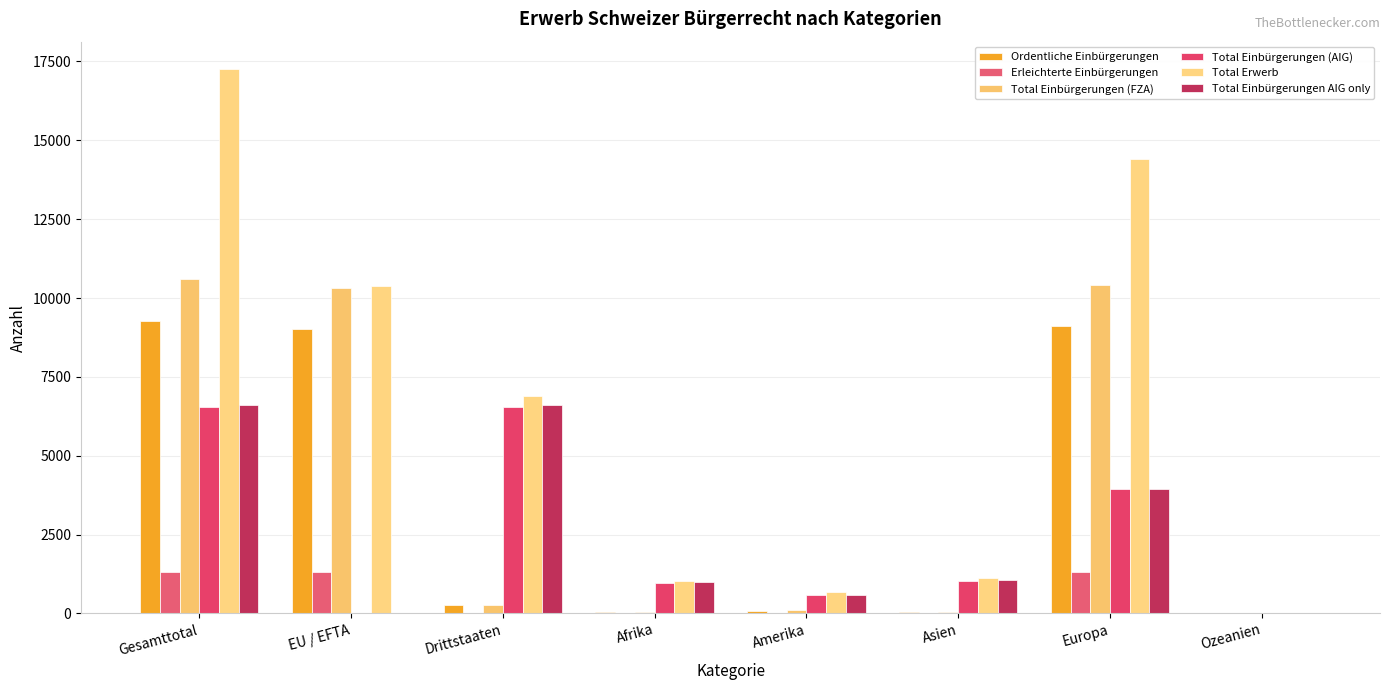

What is the label of the 7th bar from the left?

Europa